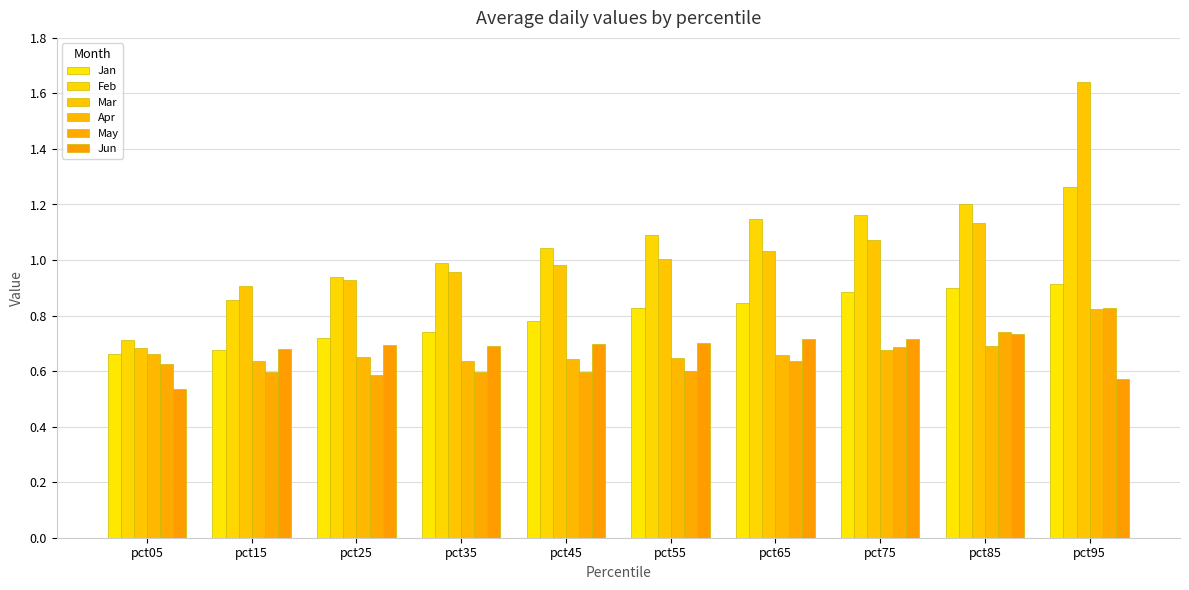

What are all the series names shown in the legend?

Jan, Feb, Mar, Apr, May, Jun